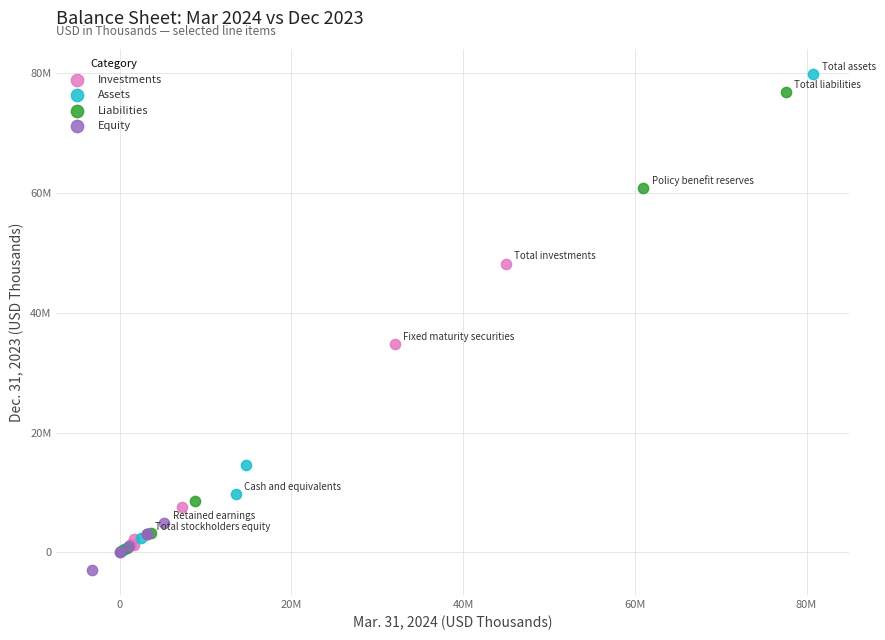

What are all the series names shown in the legend?

Investments, Assets, Liabilities, Equity